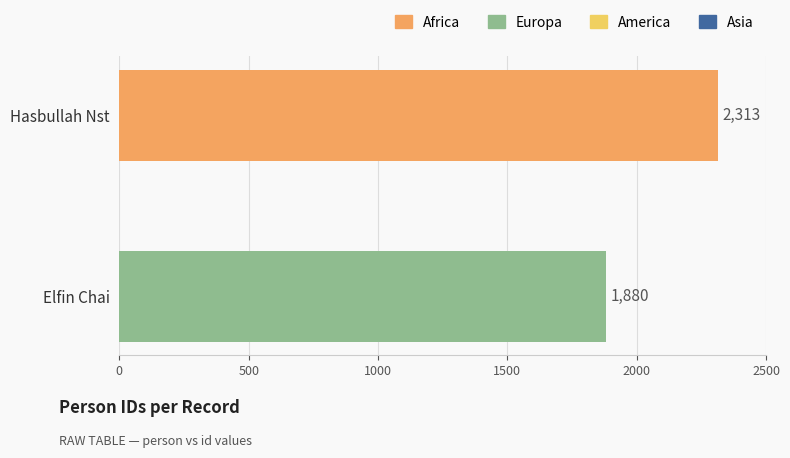

Approximately how many times larger is the value at Hasbullah Nst compared to Elfin Chai?

1.2